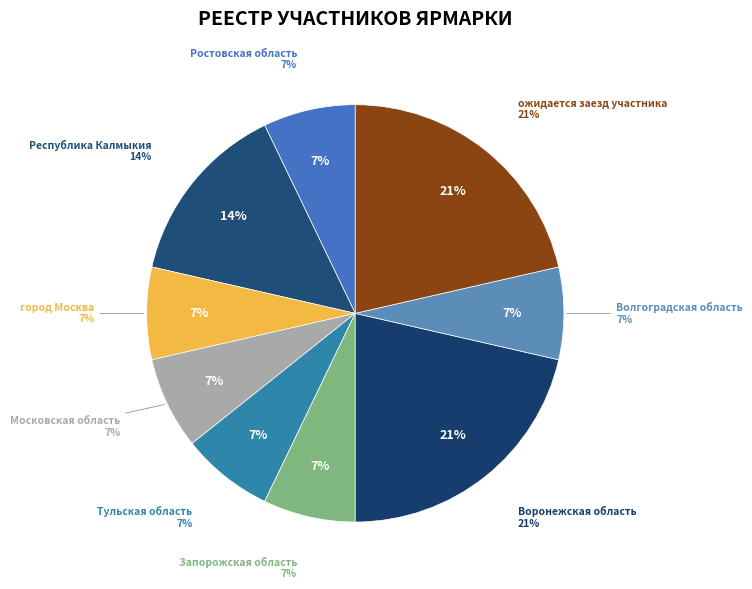

How many slices are in this pie chart?

9